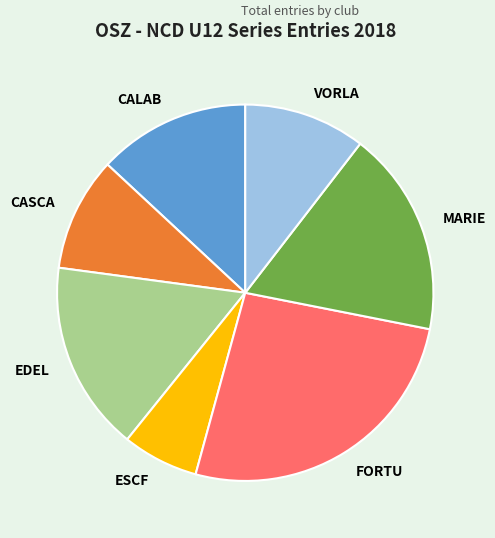

Is there a majority slice in this chart?

No